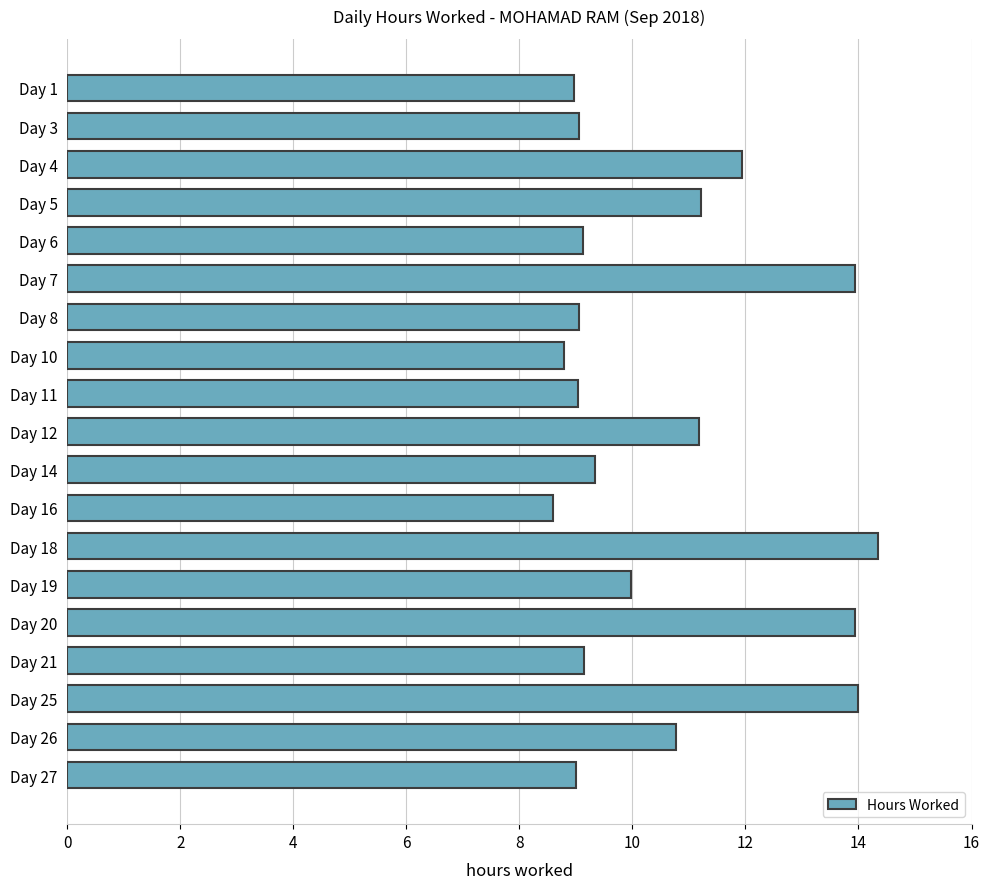

What is the sum of all values?

201.4